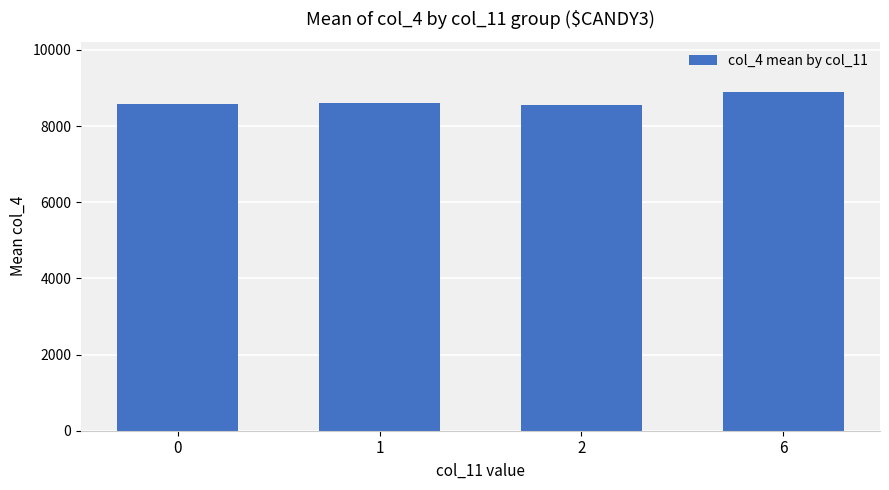

The value at 6 is 8884.0. True or false?

True